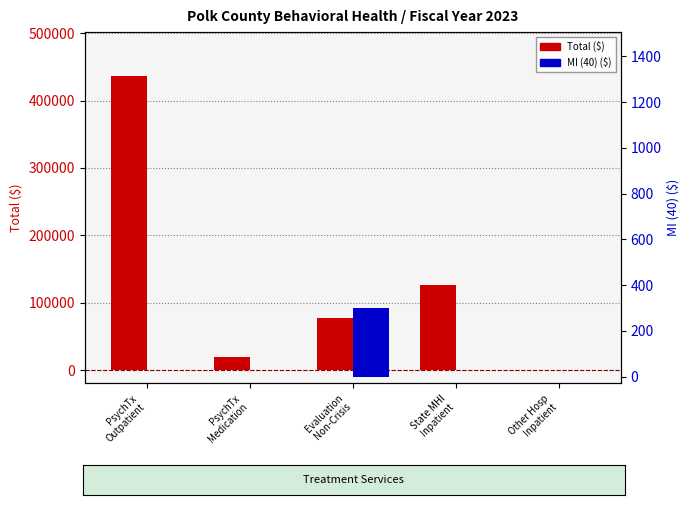

Reading left to right, list all the values displayed in this chart.

Total ($): PsychTx
Outpatient=436176.1	PsychTx
Medication=19058.4	Evaluation
Non-Crisis=76528.1	State MHI
Inpatient=126128.8	Other Hosp
Inpatient=0.0
MI (40) ($): PsychTx
Outpatient=0.0	PsychTx
Medication=0.0	Evaluation
Non-Crisis=299.1	State MHI
Inpatient=0.0	Other Hosp
Inpatient=0.0